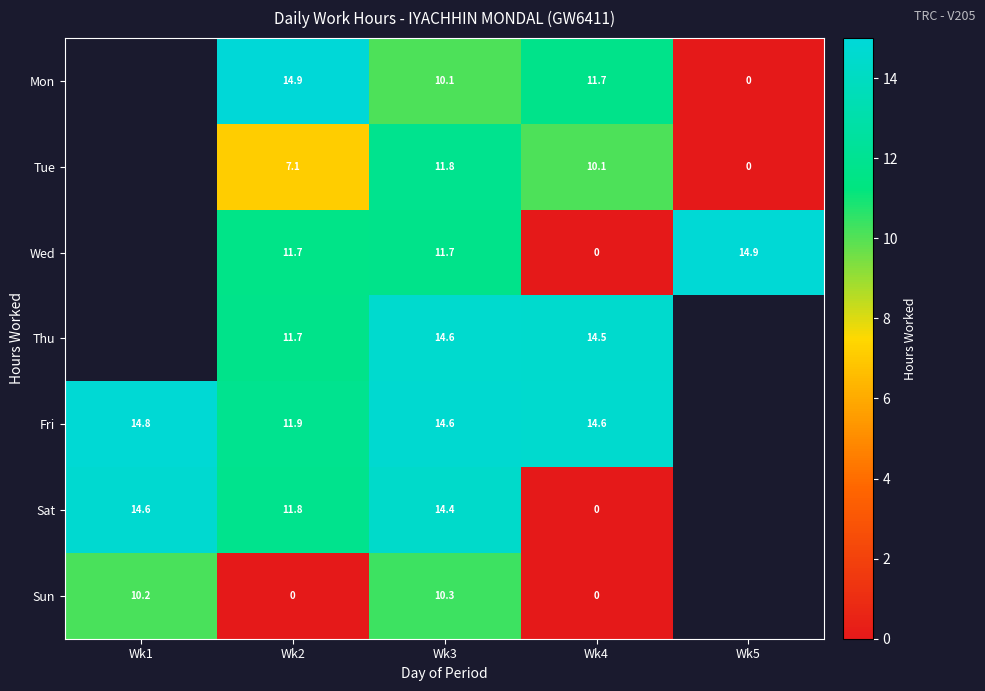

Which has a higher value, Wk3 or Wk2?

Wk2